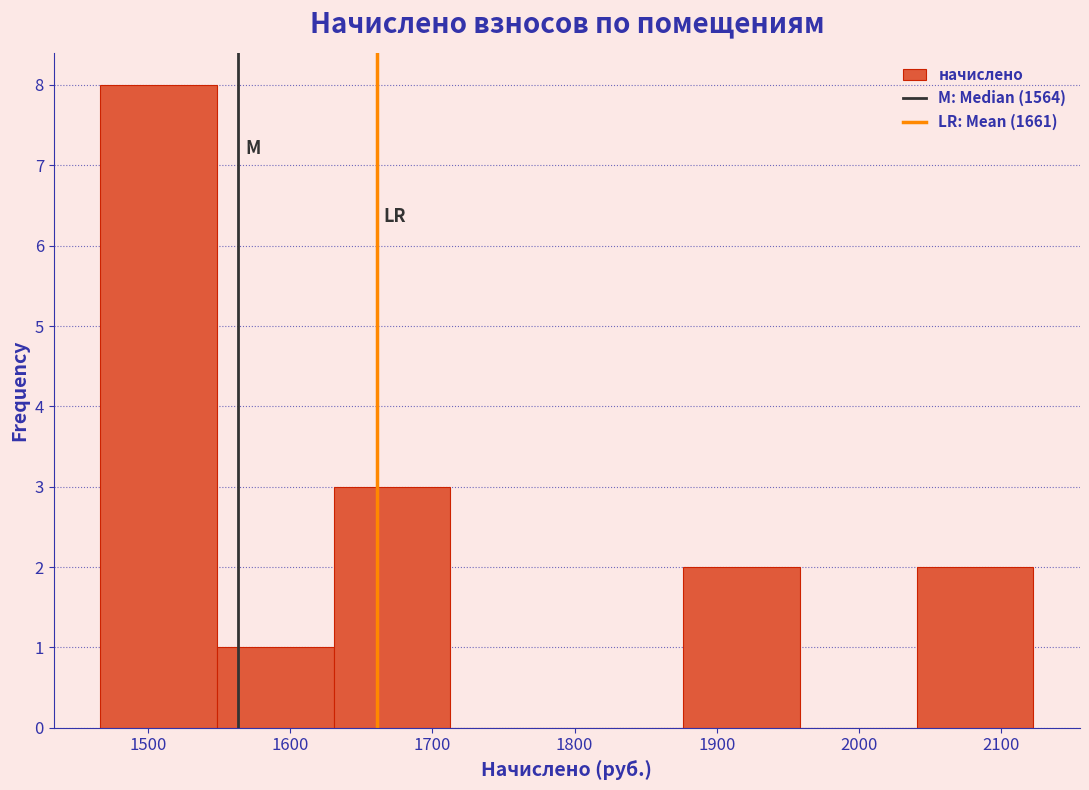

Over which range of the x-axis is the bar tallest?

1470 to 1550